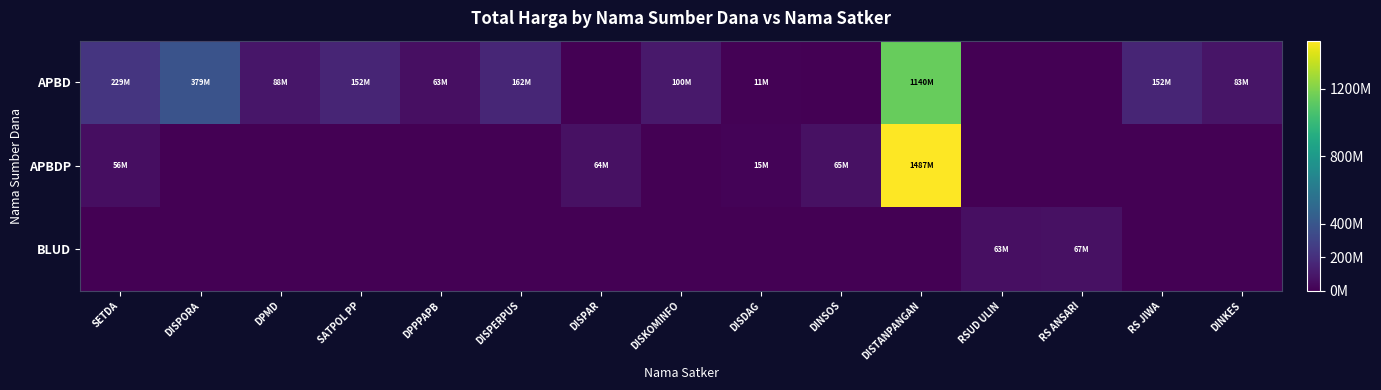

Reading left to right, transcribe all the data shown in this chart.

APBD: SETDA=228750000	DISPORA=379075000	DPMD=87920000	SATPOL PP=152477000	DPPPAPB=62540000	DISPERPUS=161965000	DISPAR=0	DISKOMINFO=100000000	DISDAG=11100000	DINSOS=0	DISTANPANGAN=1139621780	RSUD ULIN=0	RS ANSARI=0	RS JIWA=152253740	DINKES=83083505
APBDP: SETDA=56000000	DISPORA=0	DPMD=0	SATPOL PP=0	DPPPAPB=0	DISPERPUS=0	DISPAR=64468000	DISKOMINFO=0	DISDAG=14750000	DINSOS=65000000	DISTANPANGAN=1486800150	RSUD ULIN=0	RS ANSARI=0	RS JIWA=0	DINKES=0
BLUD: SETDA=0	DISPORA=0	DPMD=0	SATPOL PP=0	DPPPAPB=0	DISPERPUS=0	DISPAR=0	DISKOMINFO=0	DISDAG=0	DINSOS=0	DISTANPANGAN=0	RSUD ULIN=62920000	RS ANSARI=66871000	RS JIWA=0	DINKES=0